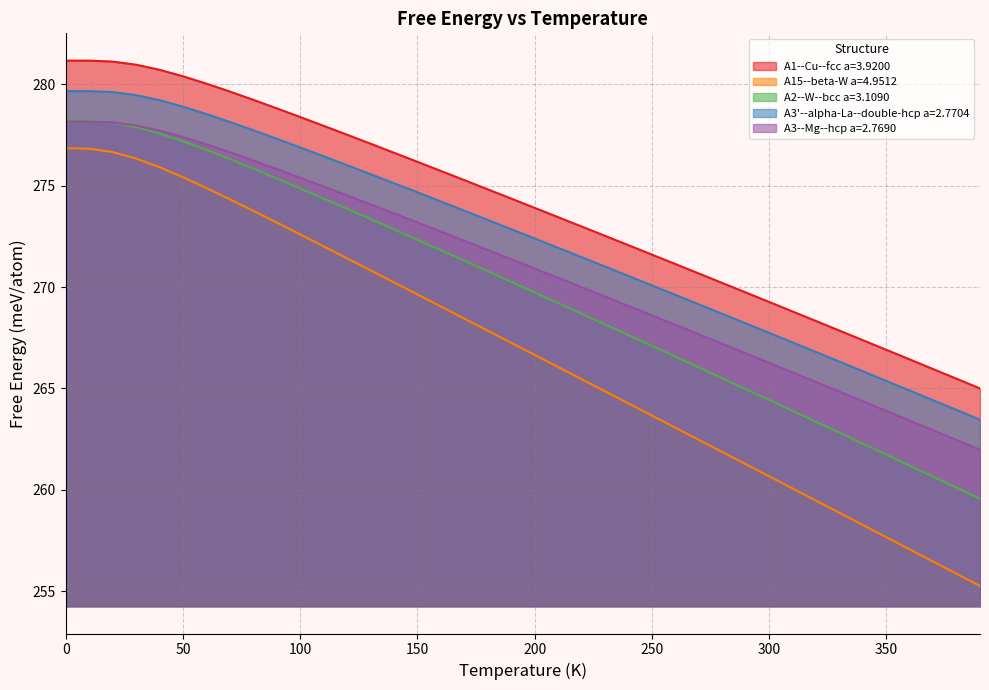

What is the maximum value for A15--beta-W a=4.9512?

276.9